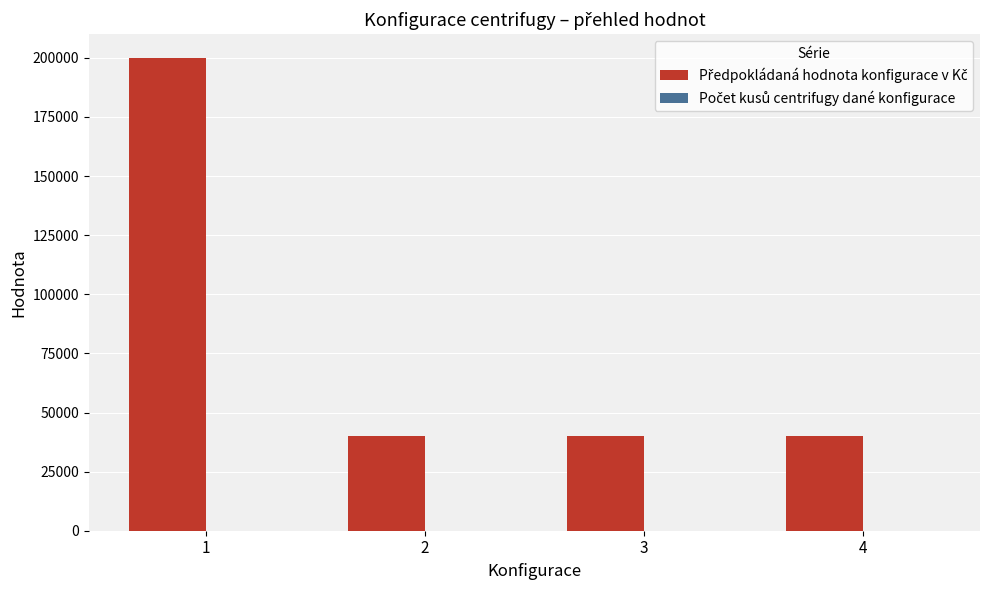

What is the greatest value displayed?

200000